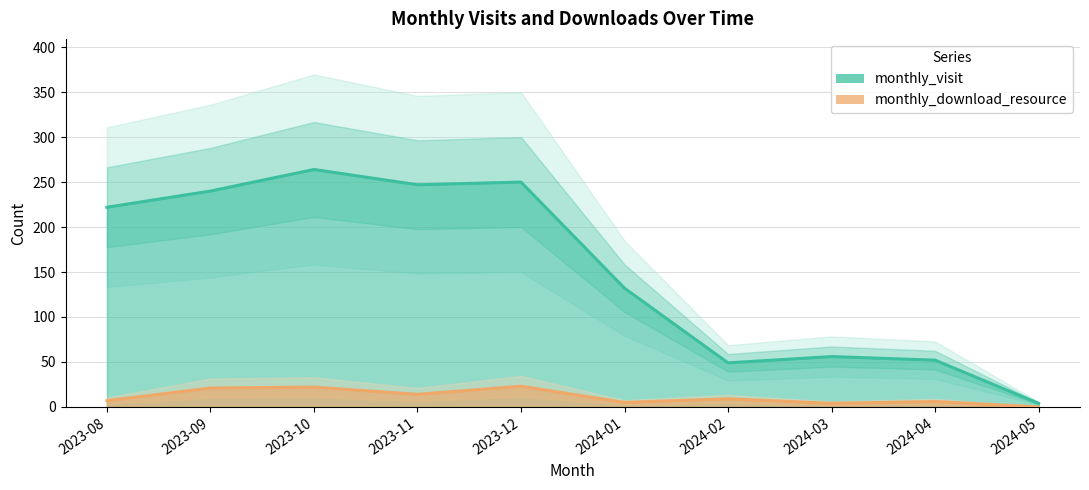

How many values in the monthly_download_resource series exceed 9?

4